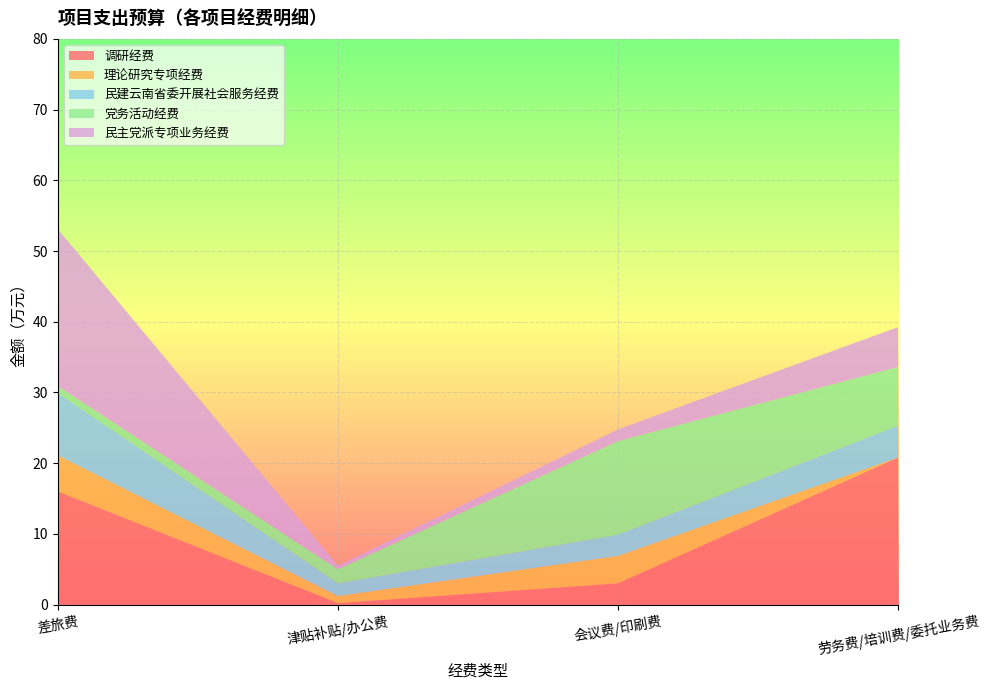

Reading left to right, extract all data points from this chart.

调研经费: 差旅费=16.0	津贴补贴/办公费=0.2	会议费/印刷费=3.0	劳务费/培训费/委托业务费=20.8
理论研究专项经费: 差旅费=5.1	津贴补贴/办公费=1.0	会议费/印刷费=3.9	劳务费/培训费/委托业务费=0.0
民建云南省委开展社会服务经费: 差旅费=8.8	津贴补贴/办公费=1.8	会议费/印刷费=3.0	劳务费/培训费/委托业务费=4.5
党务活动经费: 差旅费=1.0	津贴补贴/办公费=2.0	会议费/印刷费=13.2	劳务费/培训费/委托业务费=8.3
民主党派专项业务经费: 差旅费=22.2	津贴补贴/办公费=0.5	会议费/印刷费=1.7	劳务费/培训费/委托业务费=5.6